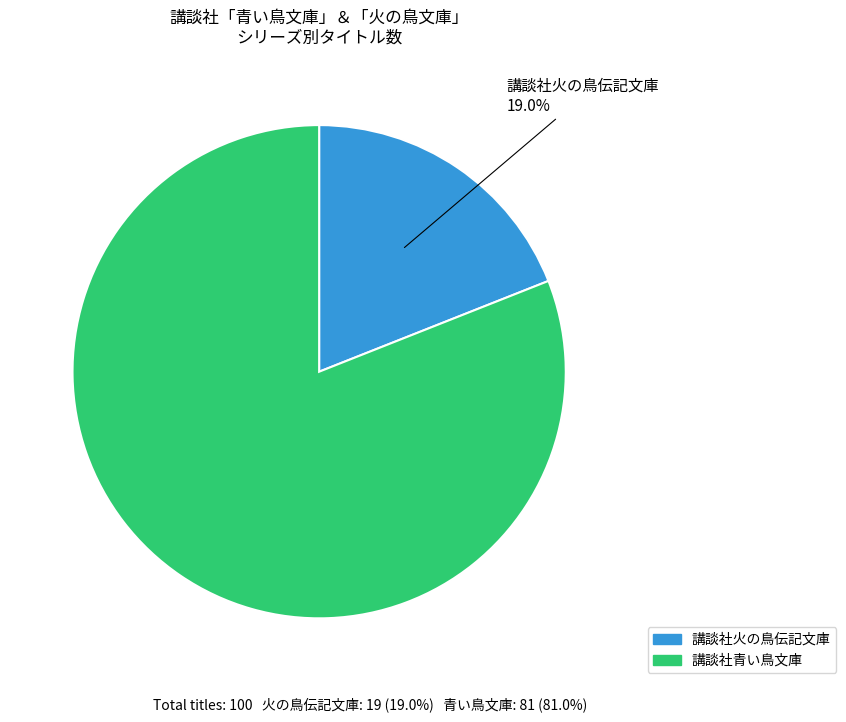

What percentage is the 講談社火の鳥伝記文庫 slice, to the nearest percent?

19%